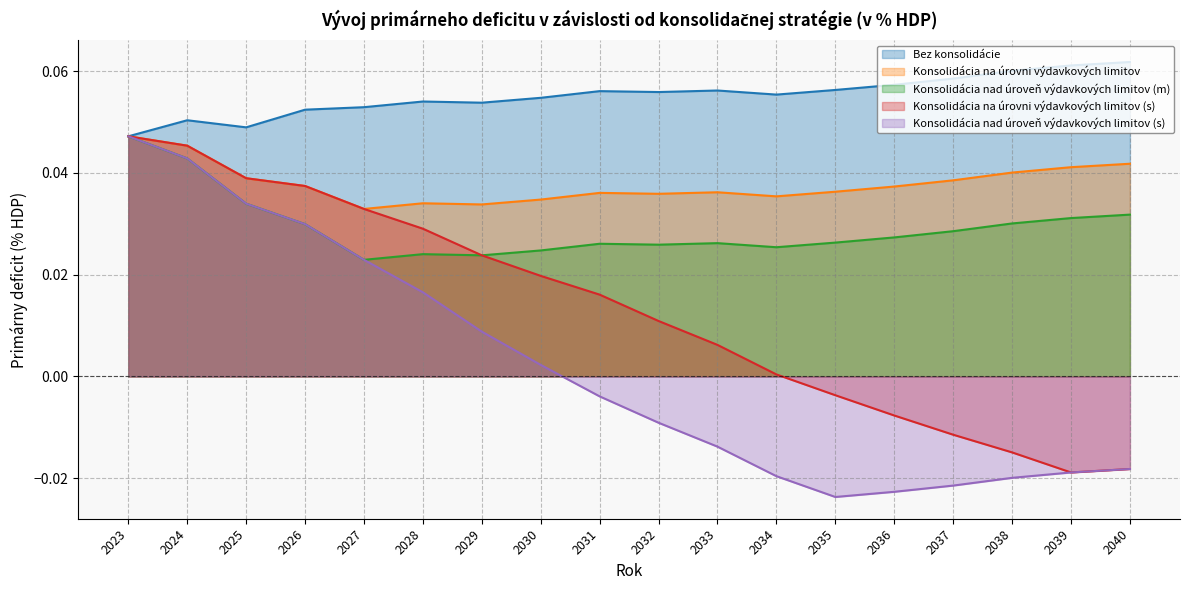

Reading left to right, extract all data points from this chart.

Bez konsolidácie: 2023=0.0	2024=0.1	2025=0.0	2026=0.1	2027=0.1	2028=0.1	2029=0.1	2030=0.1	2031=0.1	2032=0.1	2033=0.1	2034=0.1	2035=0.1	2036=0.1	2037=0.1	2038=0.1	2039=0.1	2040=0.1
Konsolidácia na úrovni výdavkových limitov: 2023=0.0	2024=0.0	2025=0.0	2026=0.0	2027=0.0	2028=0.0	2029=0.0	2030=0.0	2031=0.0	2032=0.0	2033=0.0	2034=0.0	2035=0.0	2036=0.0	2037=0.0	2038=0.0	2039=0.0	2040=0.0
Konsolidácia nad úroveň výdavkových limitov (m): 2023=0.0	2024=0.0	2025=0.0	2026=0.0	2027=0.0	2028=0.0	2029=0.0	2030=0.0	2031=0.0	2032=0.0	2033=0.0	2034=0.0	2035=0.0	2036=0.0	2037=0.0	2038=0.0	2039=0.0	2040=0.0
Konsolidácia na úrovni výdavkových limitov (s): 2023=0.0	2024=0.0	2025=0.0	2026=0.0	2027=0.0	2028=0.0	2029=0.0	2030=0.0	2031=0.0	2032=0.0	2033=0.0	2034=0.0	2035=-0.0	2036=-0.0	2037=-0.0	2038=-0.0	2039=-0.0	2040=-0.0
Konsolidácia nad úroveň výdavkových limitov (s): 2023=0.0	2024=0.0	2025=0.0	2026=0.0	2027=0.0	2028=0.0	2029=0.0	2030=0.0	2031=-0.0	2032=-0.0	2033=-0.0	2034=-0.0	2035=-0.0	2036=-0.0	2037=-0.0	2038=-0.0	2039=-0.0	2040=-0.0